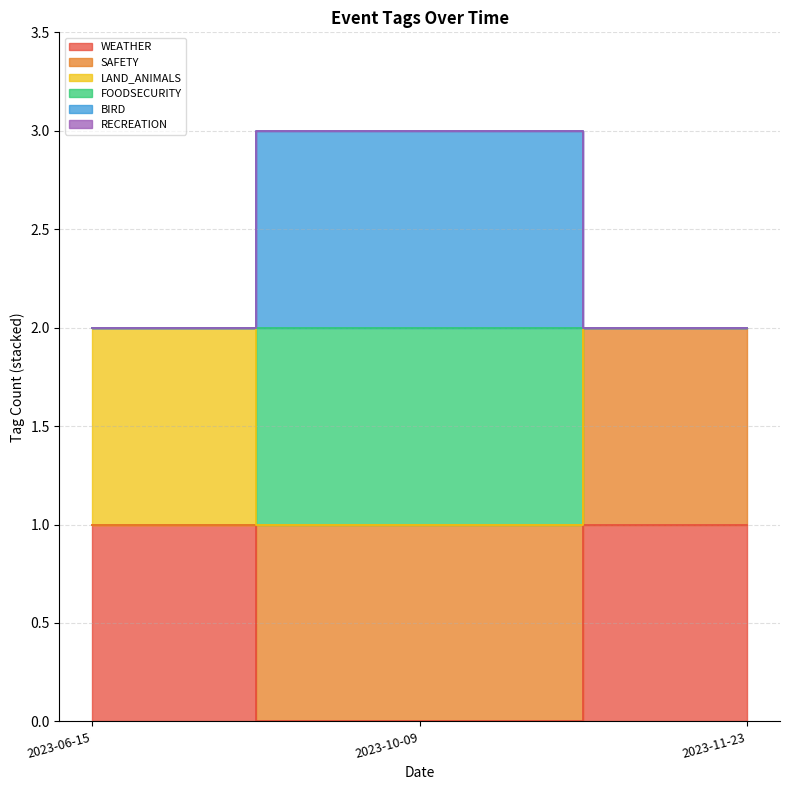

The value of LAND_ANIMALS at 2023-06-15 is 3. True or false?

False